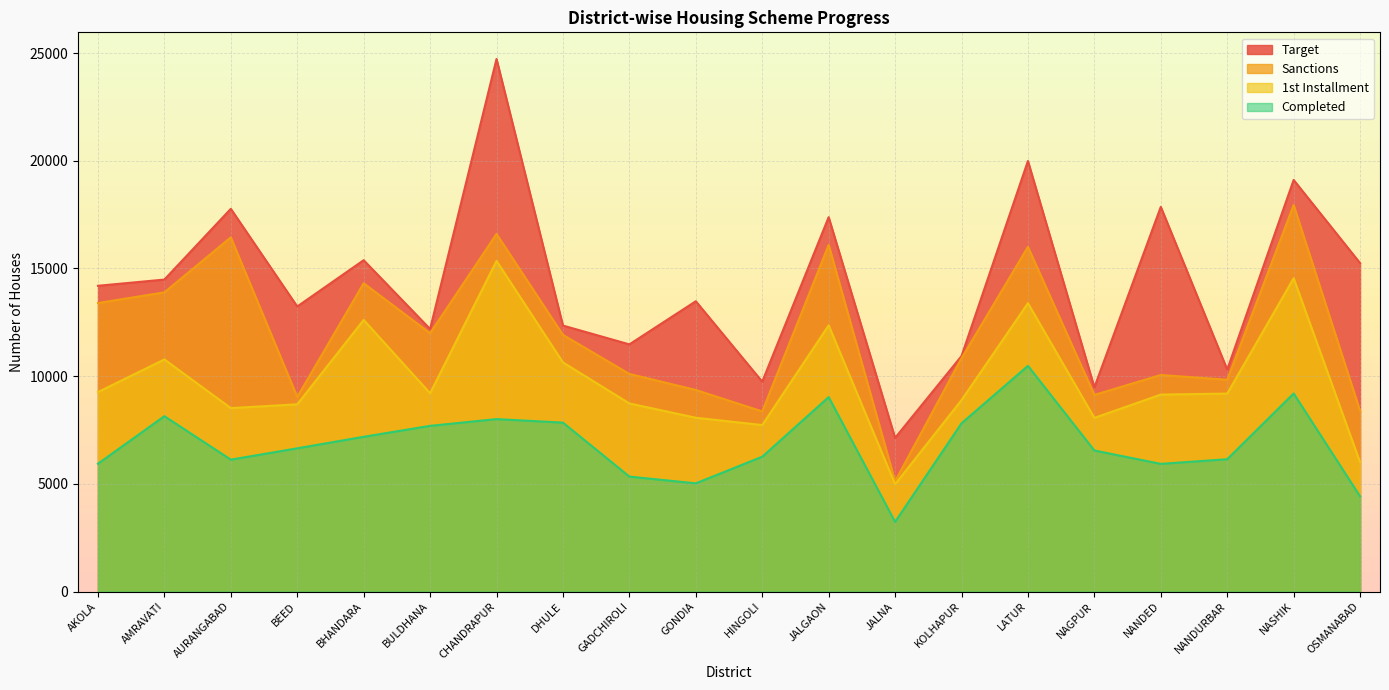

True or false: Sanctions and 1st Installment intersect in this chart.

False